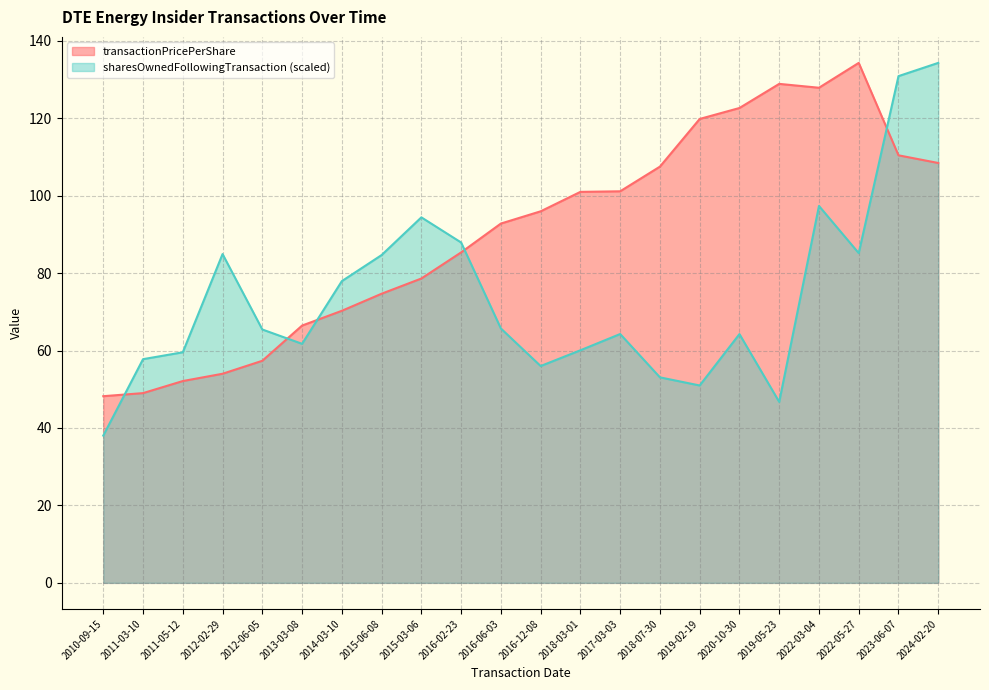

Where does the sharesOwnedFollowingTransaction series first go above 65?

2012-02-29